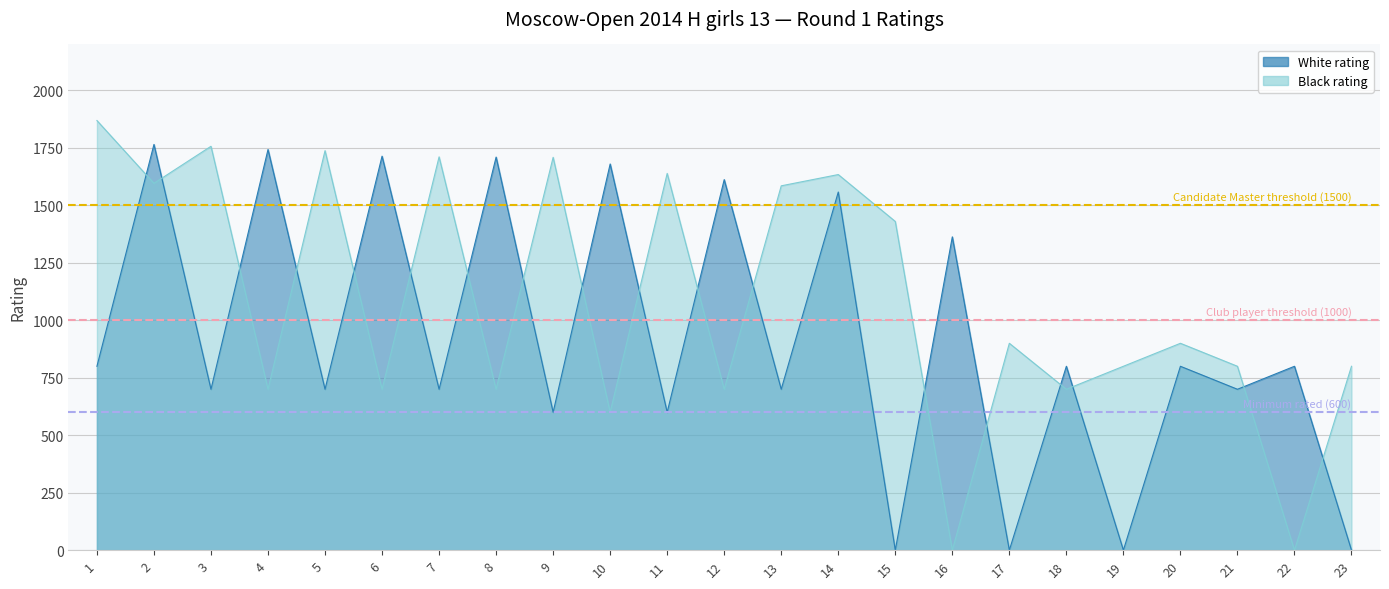

At which category does the chart reach its peak across all series?

1